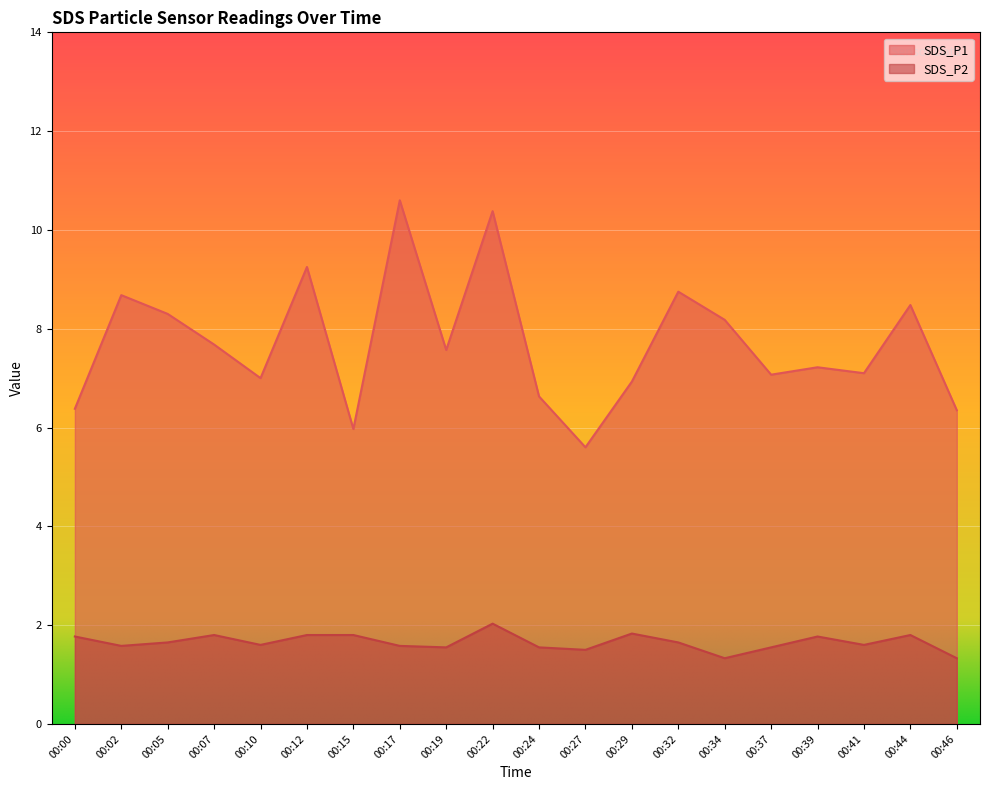

True or false: SDS_P1 and SDS_P2 intersect in this chart.

False